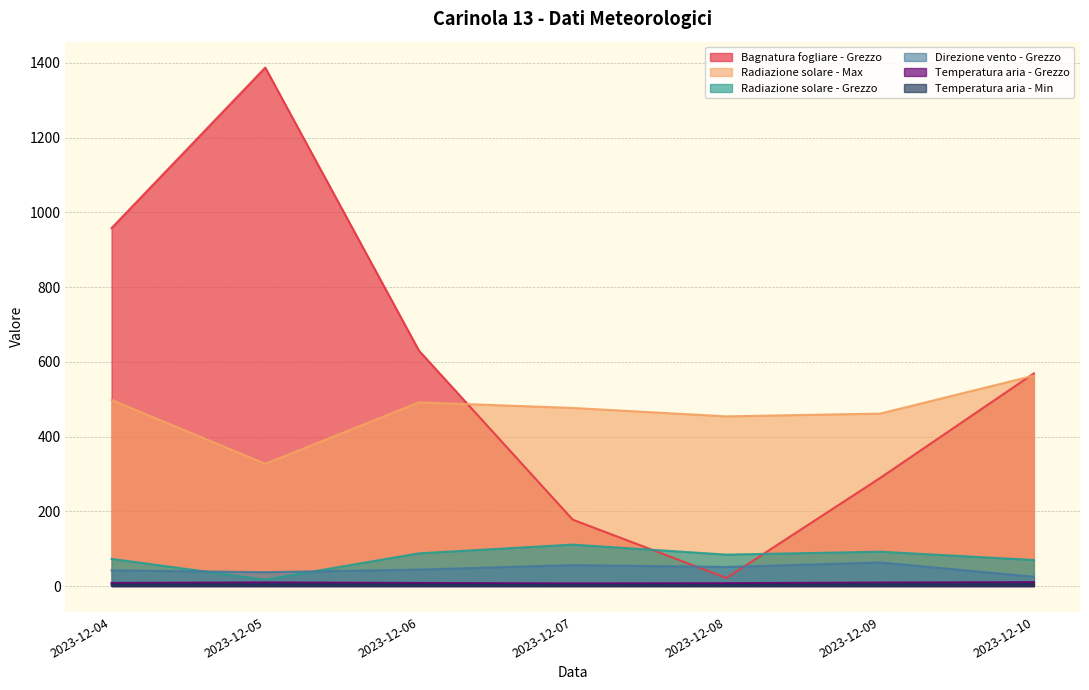

What is the value of the Temperatura aria - Min point at the 4th from the left?

2.3